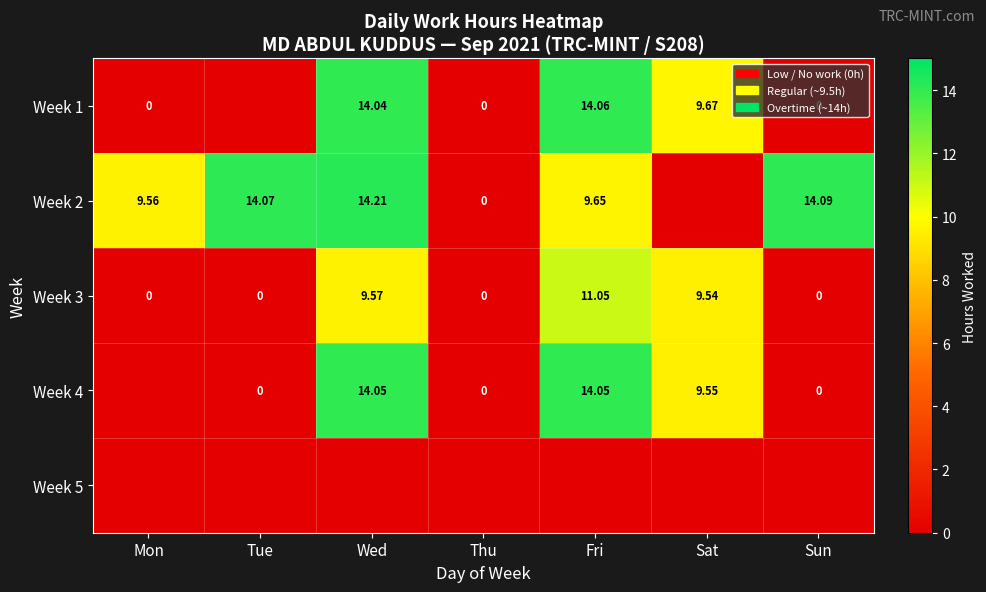

Which label corresponds to the largest value in the chart?

Wed